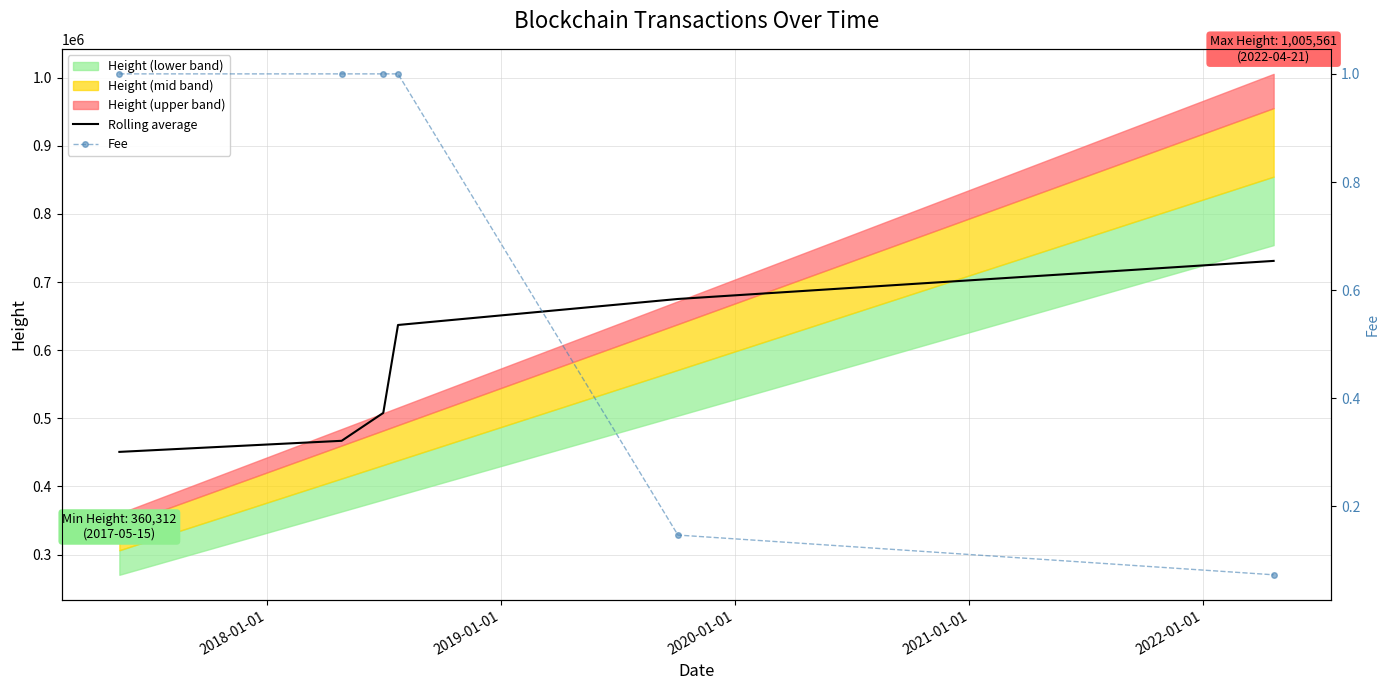

How many values in the Fee series are below 1?

2